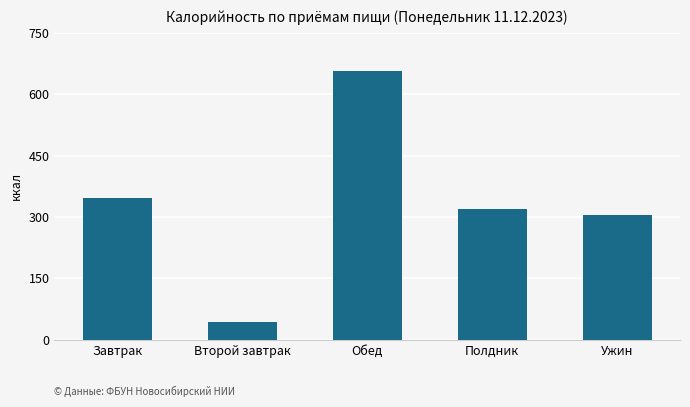

Between Обед and Ужин, which is larger?

Обед